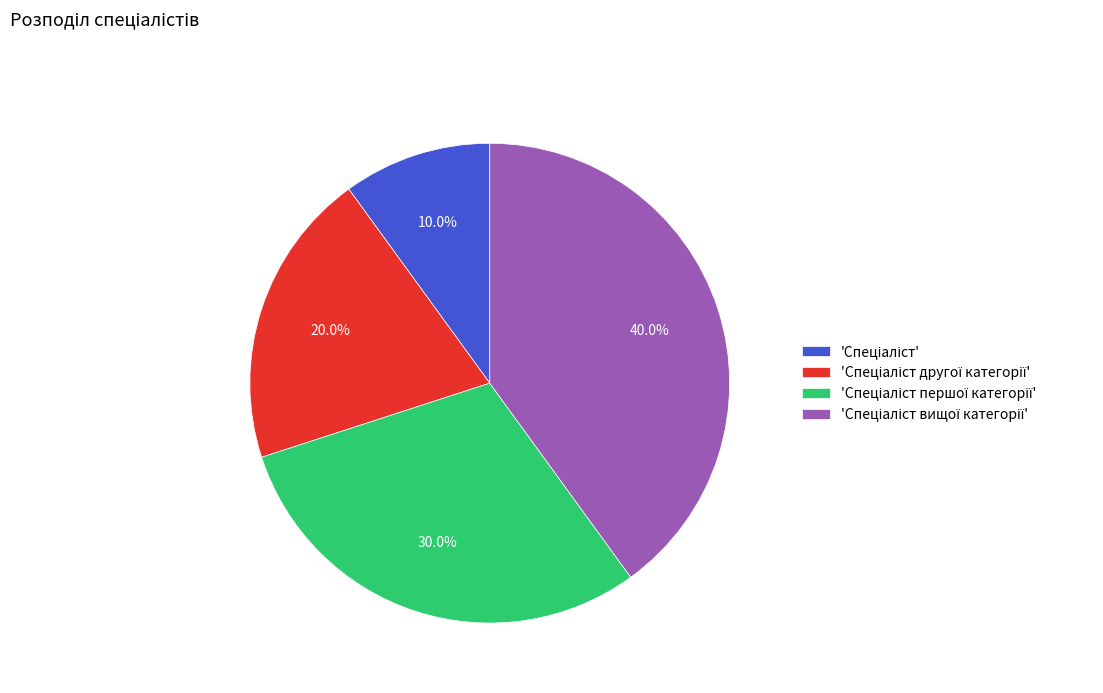

How many segments does this pie chart have?

4